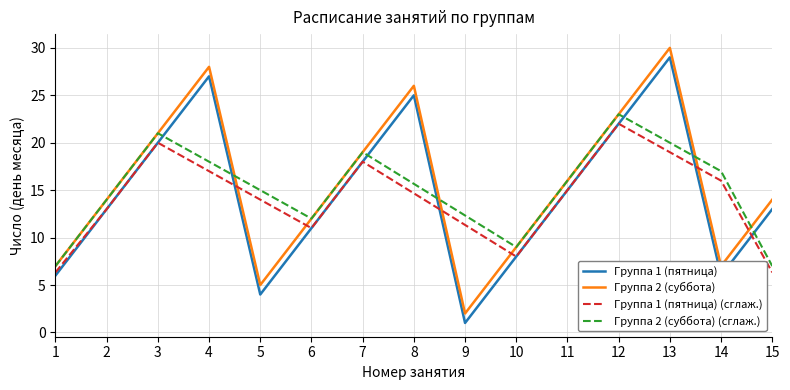

Reading left to right, transcribe all the data shown in this chart.

Группа 1 (пятница): 1=6.0	2=13.0	3=20.0	4=27.0	5=4.0	6=11.0	7=18.0	8=25.0	9=1.0	10=8.0	11=15.0	12=22.0	13=29.0	14=6.0	15=13.0
Группа 2 (суббота): 1=7.0	2=14.0	3=21.0	4=28.0	5=5.0	6=12.0	7=19.0	8=26.0	9=2.0	10=9.0	11=16.0	12=23.0	13=30.0	14=7.0	15=14.0
Группа 1 (пятница) (сглаж.): 1=6.3	2=13.0	3=20.0	4=17.0	5=14.0	6=11.0	7=18.0	8=14.7	9=11.3	10=8.0	11=15.0	12=22.0	13=19.0	14=16.0	15=6.3
Группа 2 (суббота) (сглаж.): 1=7.0	2=14.0	3=21.0	4=18.0	5=15.0	6=12.0	7=19.0	8=15.7	9=12.3	10=9.0	11=16.0	12=23.0	13=20.0	14=17.0	15=7.0